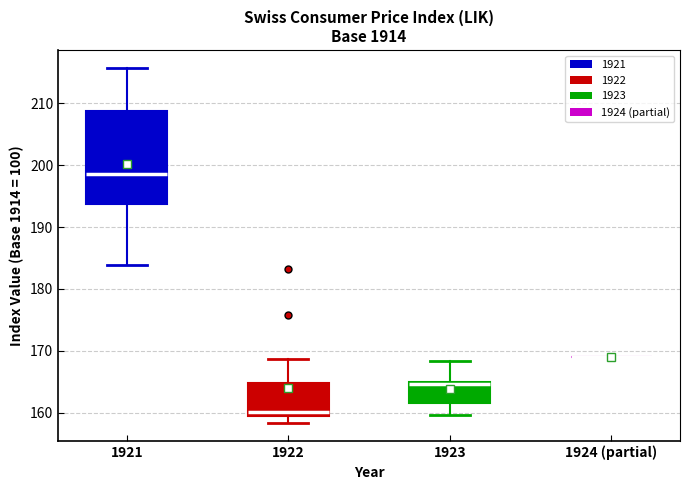

Reading left to right, transcribe this box plot: for each box, give where its median line is, the range the box spans, and where its two whiskers end, as read against the y-axis. The values are not printed on the chart, so give them approximately, as read against the axis.

1921: median 199, box 194 to 209, whiskers 184 to 216
1922: median 160, box 159 to 165, whiskers 158 to 169
1923: median 165 (drawn on the box's upper edge), box 162 to 165, whiskers 160 to 168
1924 (partial): box collapsed to a line at 169, whiskers 169 to 169